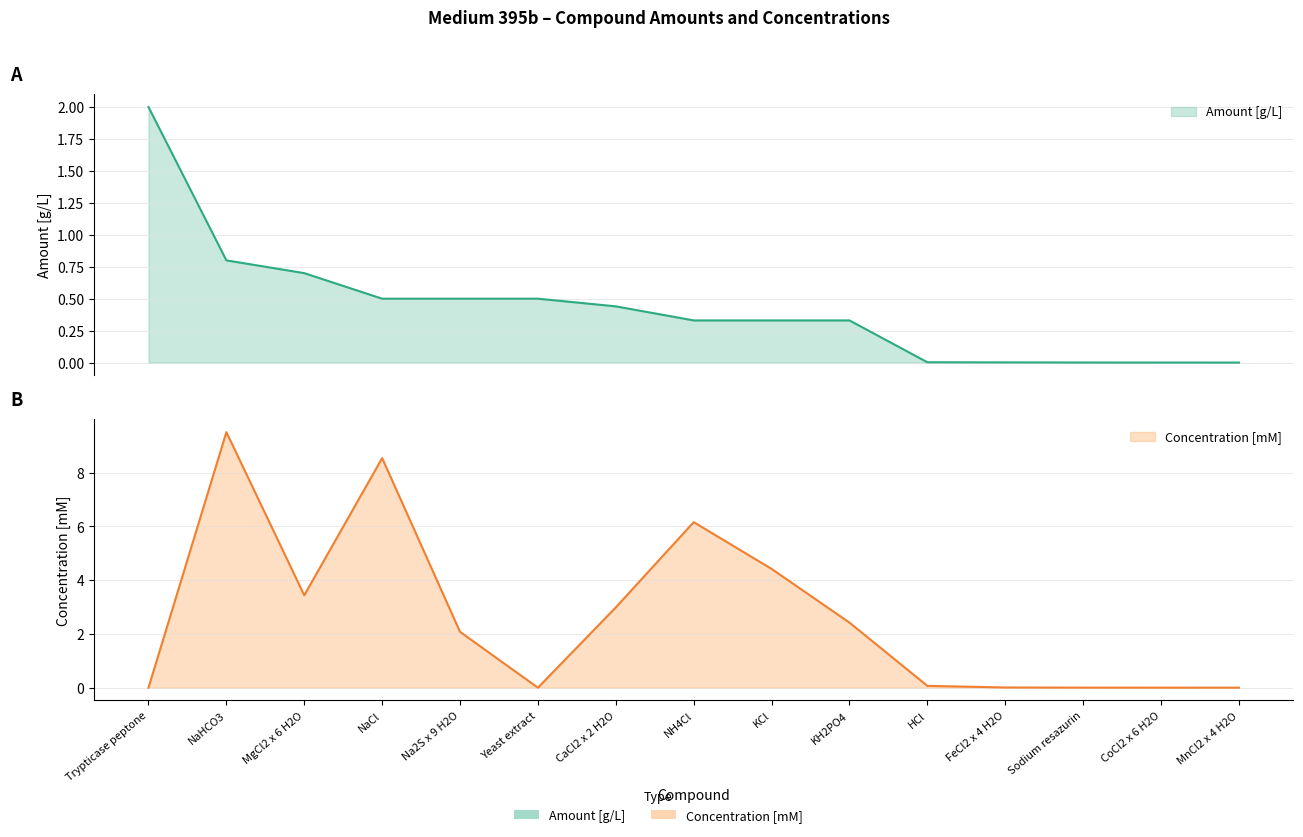

What are all the series names shown in the legend?

Amount [g/L], Concentration [mM]